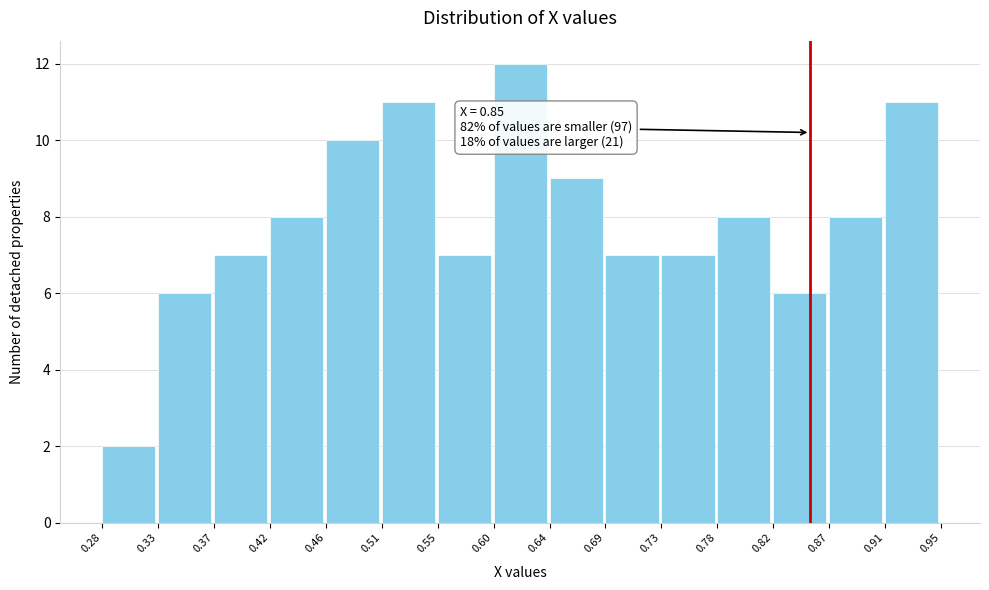

Over which range of the x-axis is the bar tallest?

0.60 to 0.64